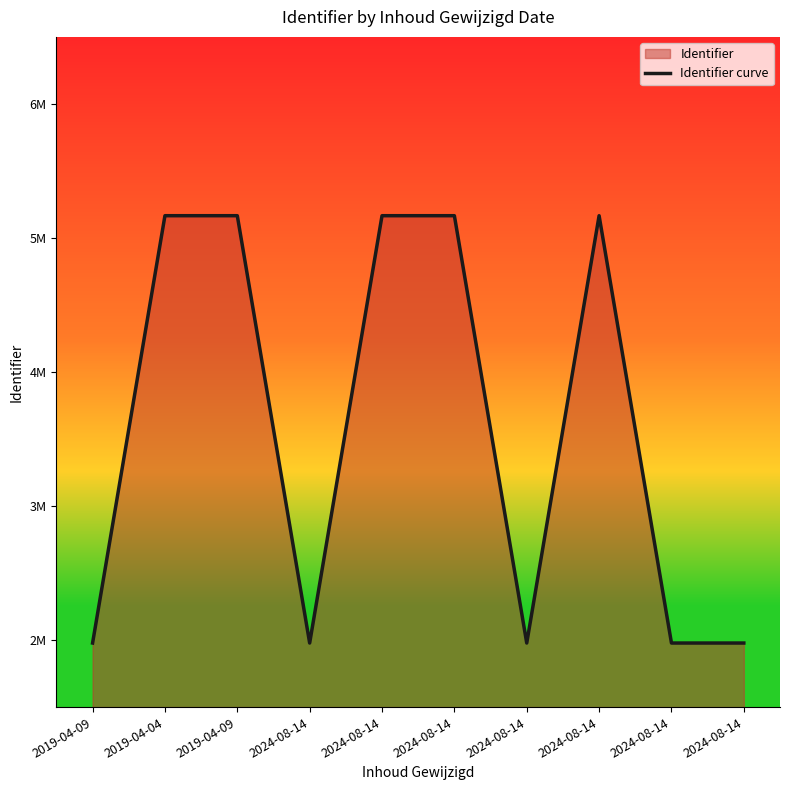

What is the difference between the second highest and minimum values?

3188119